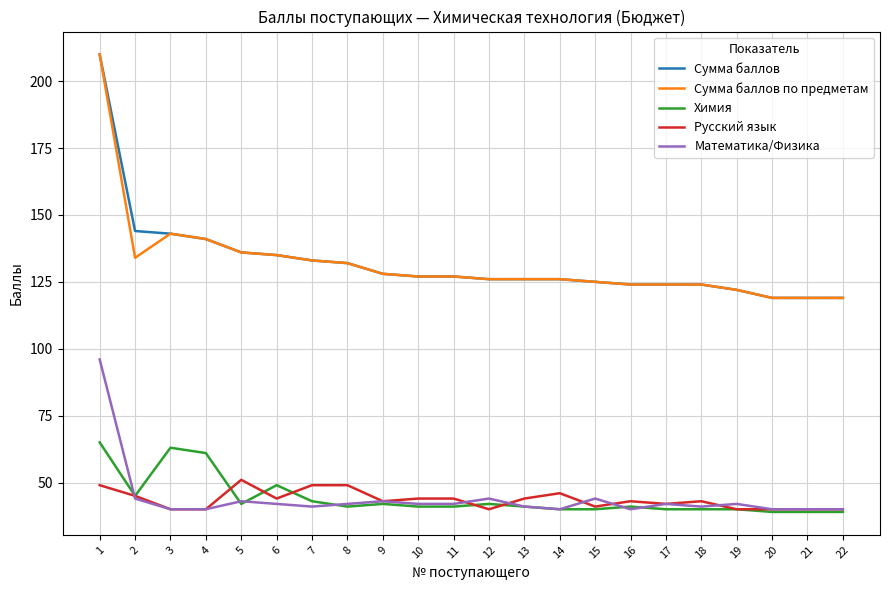

True or false: Математика/Физика and Сумма баллов intersect in this chart.

False